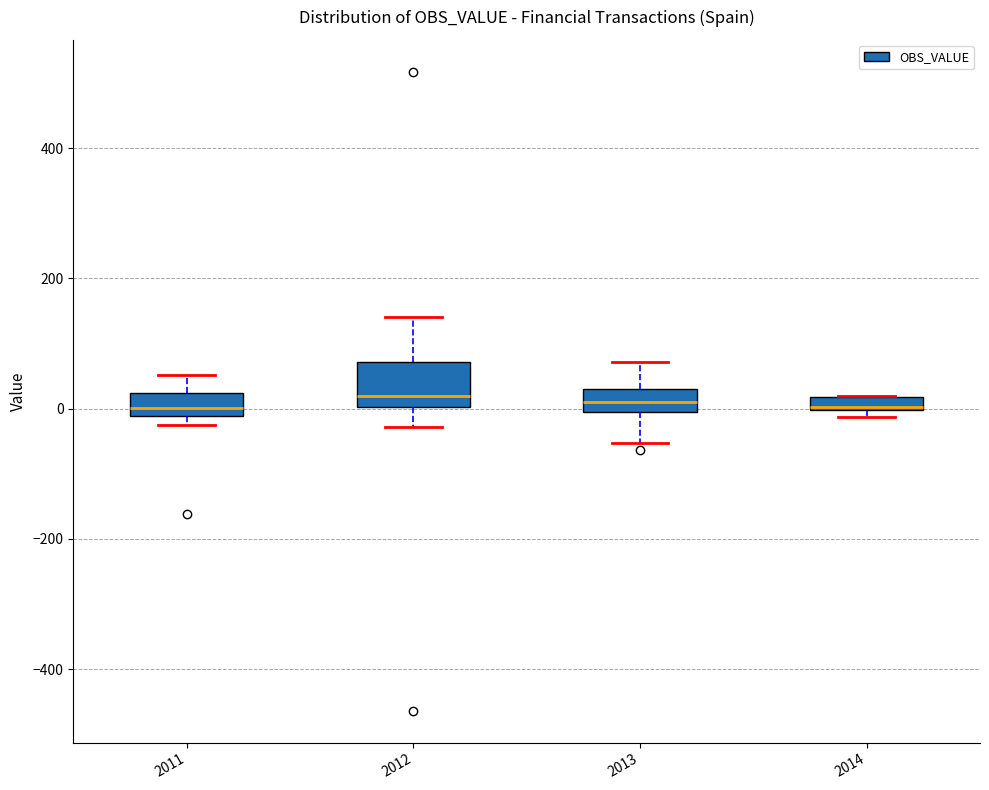

Where is the upper edge of the box at x = 2011 on the y-axis? The values are not printed on the chart, so give them approximately, as read against the axis.

20